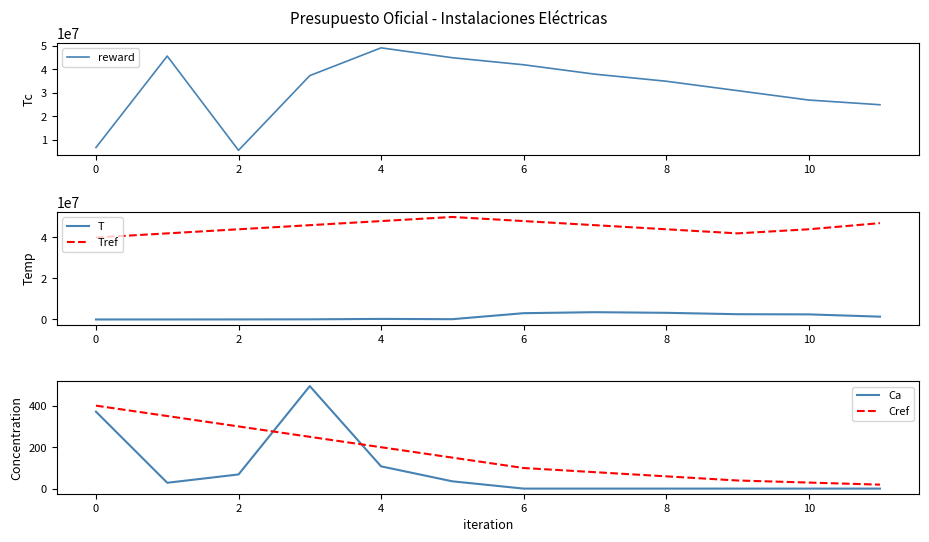

Does the chart have visible grid lines?

No